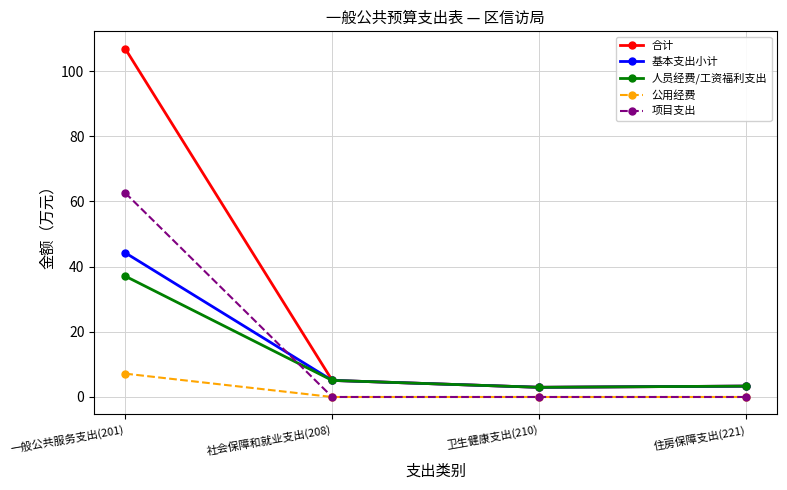

What is the label of the 3rd point from the left?

卫生健康支出(210)